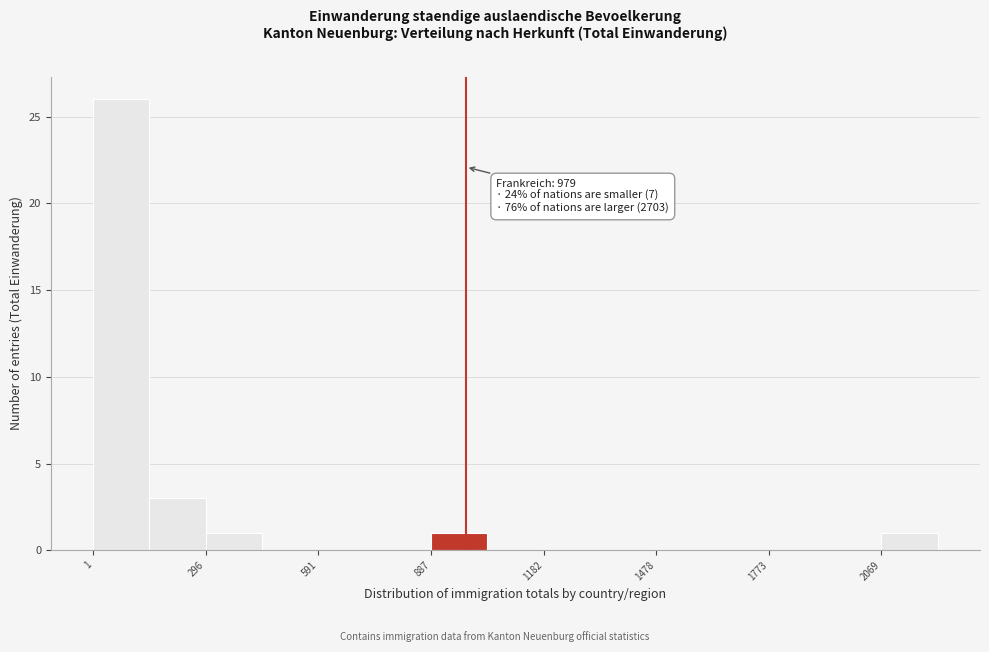

Around what value on the x-axis is the tallest bar? Give the approximate position of its centre, as read against the axis.

50